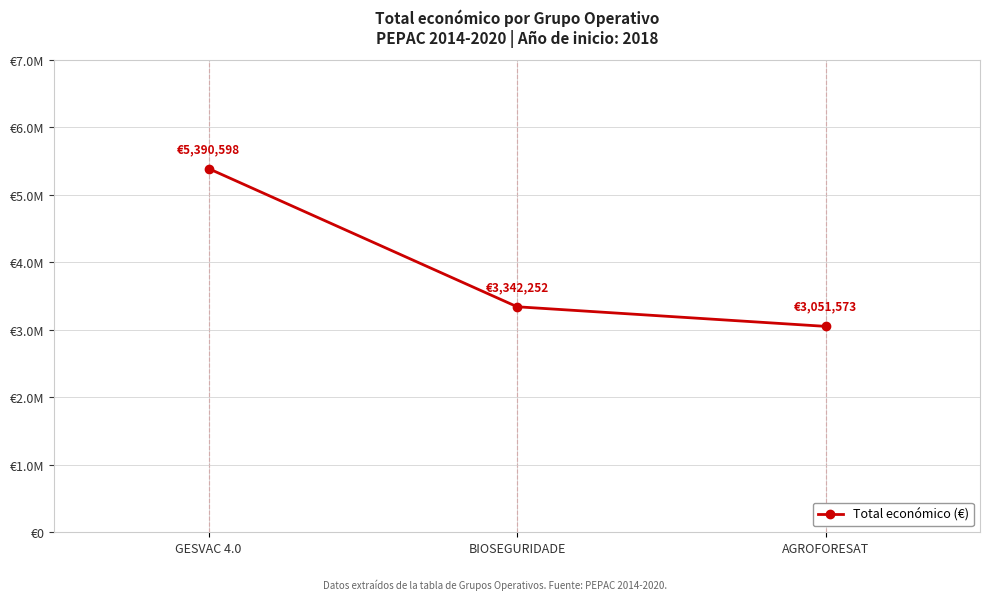

Reading right to left, transcribe all the data shown in this chart.

3051573	3342252	5390598